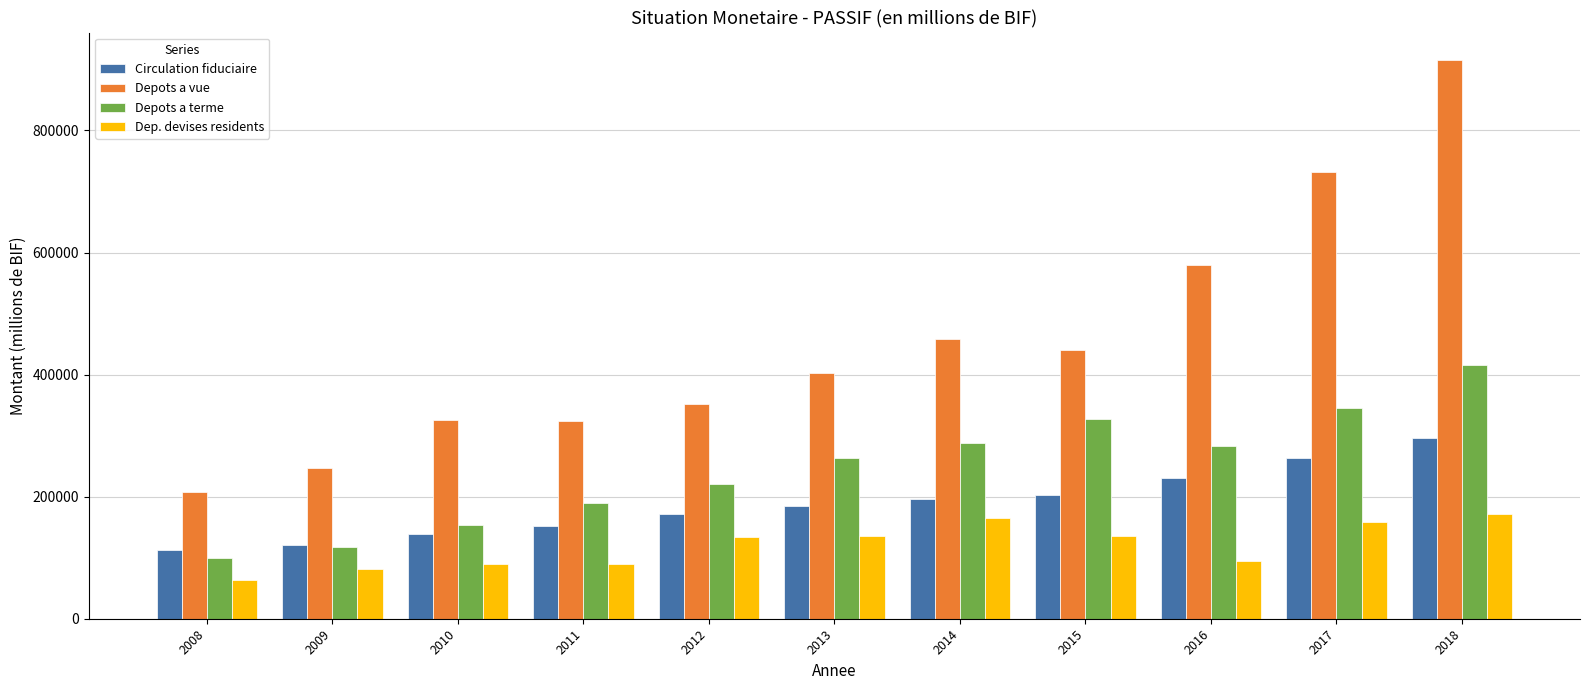

At how many categories does at least one series exceed 195836?

11